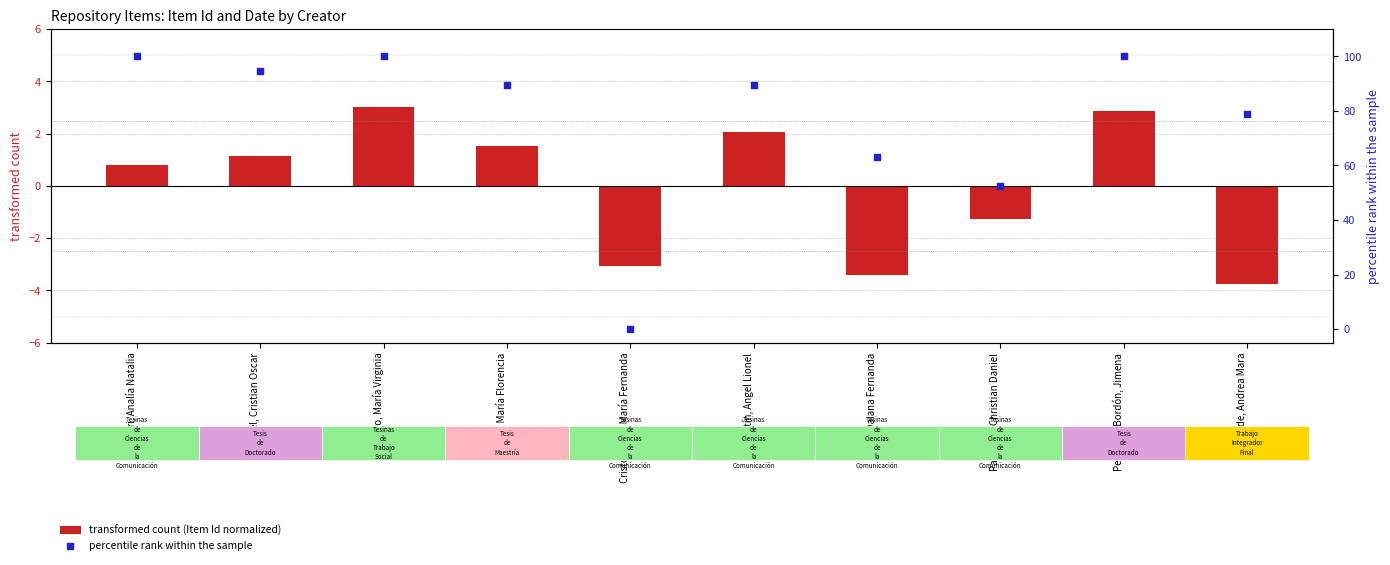

Is the value of percentile rank within the sample at Alcalde, Andrea Mara greater than the value of transformed count (Item Id normalized) at Sartori, Analía Natalia?

Yes